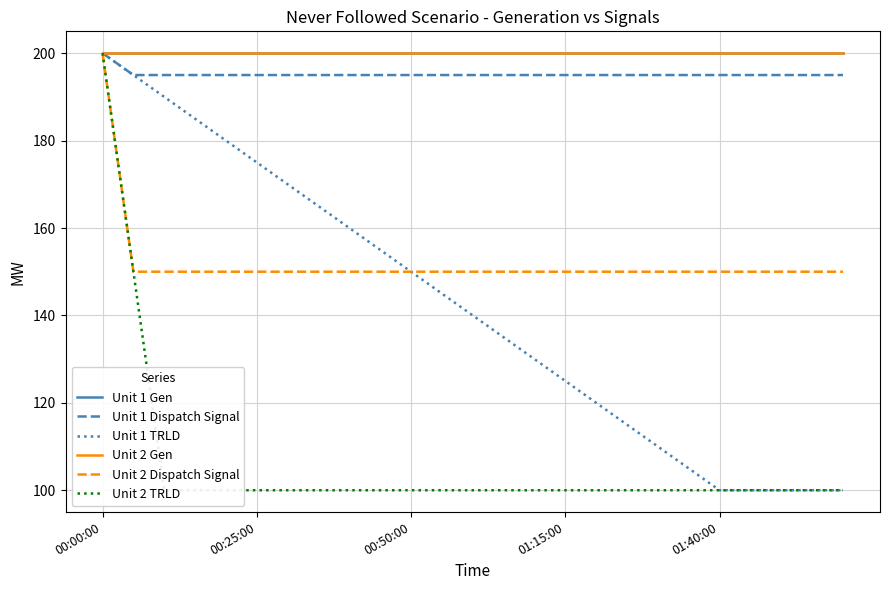

What is the maximum value for Unit 2 Dispatch Signal?

200